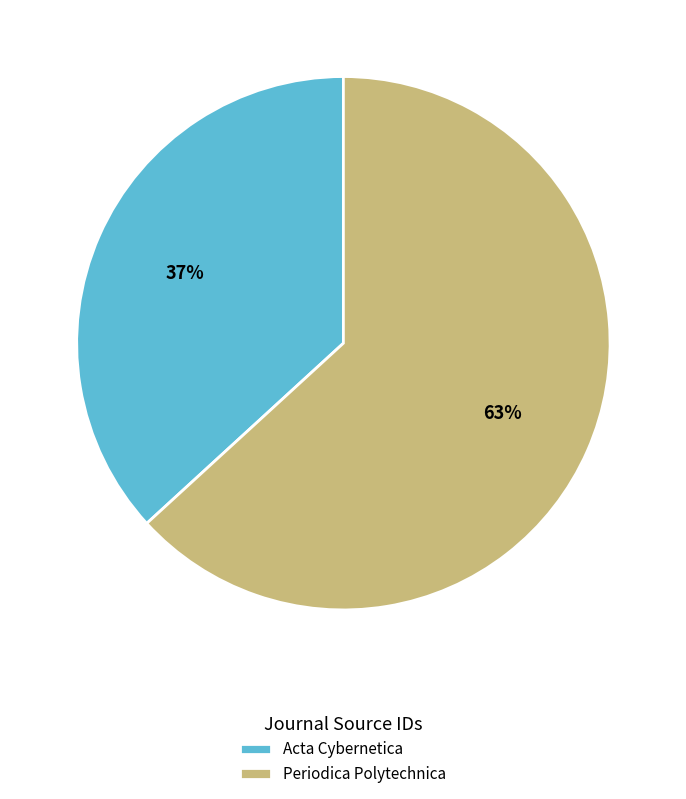

True or false: Periodica Polytechnica accounts for 52% of the total.

False